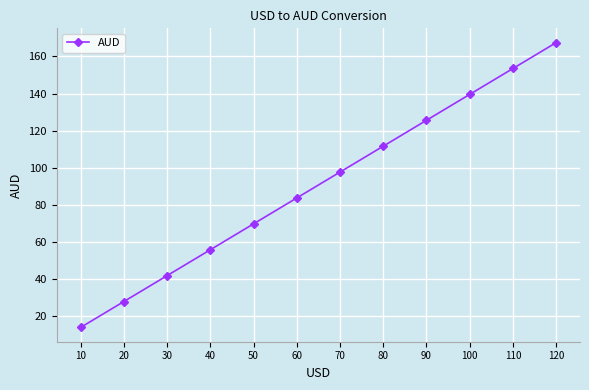

Reading left to right, what are all the values shown in this chart?

14.0	27.9	41.9	55.8	69.8	83.7	97.7	111.6	125.6	139.6	153.5	167.5